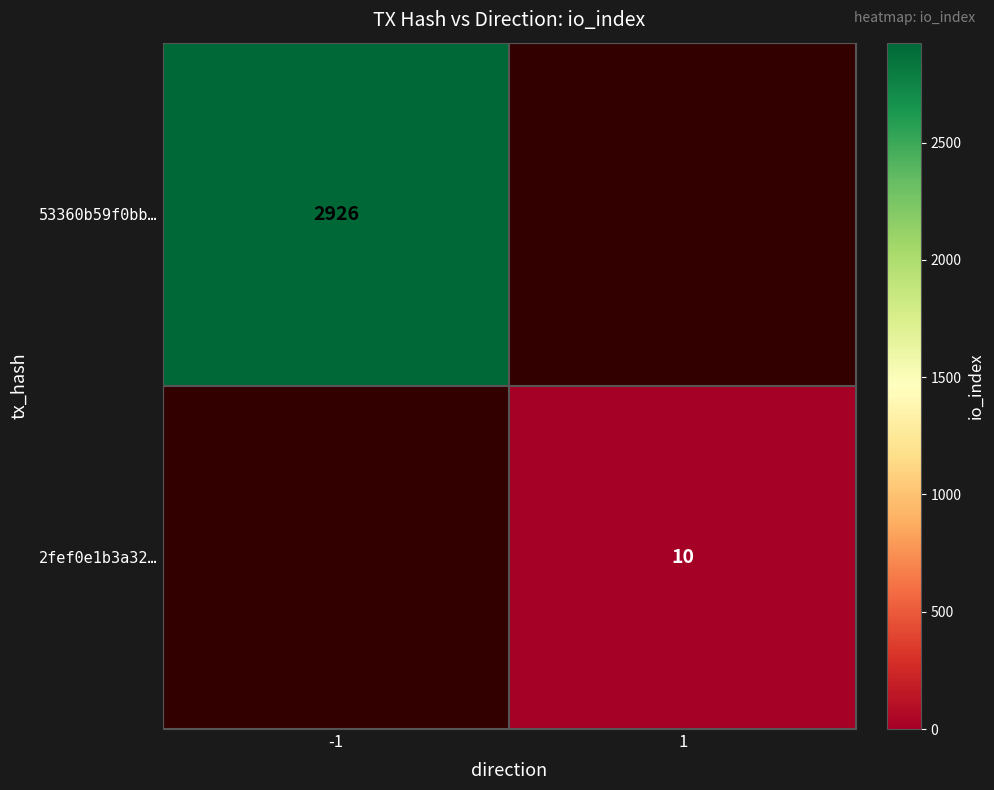

The 2fef0e1b3a32… series shows 17 at 1. True or false?

False